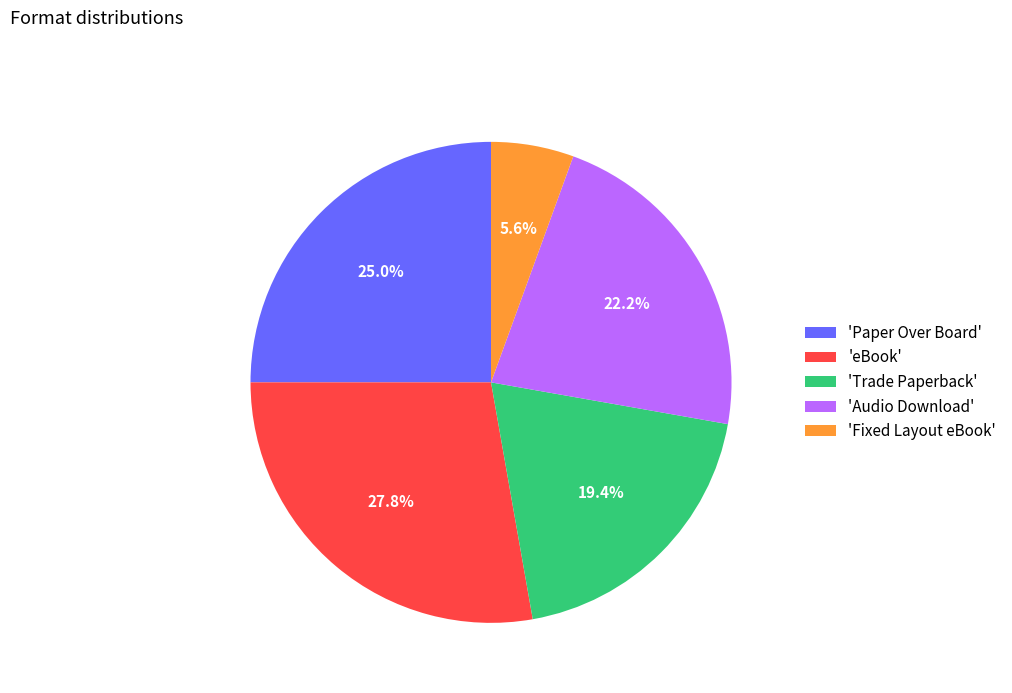

Which slice is the largest?

'eBook'